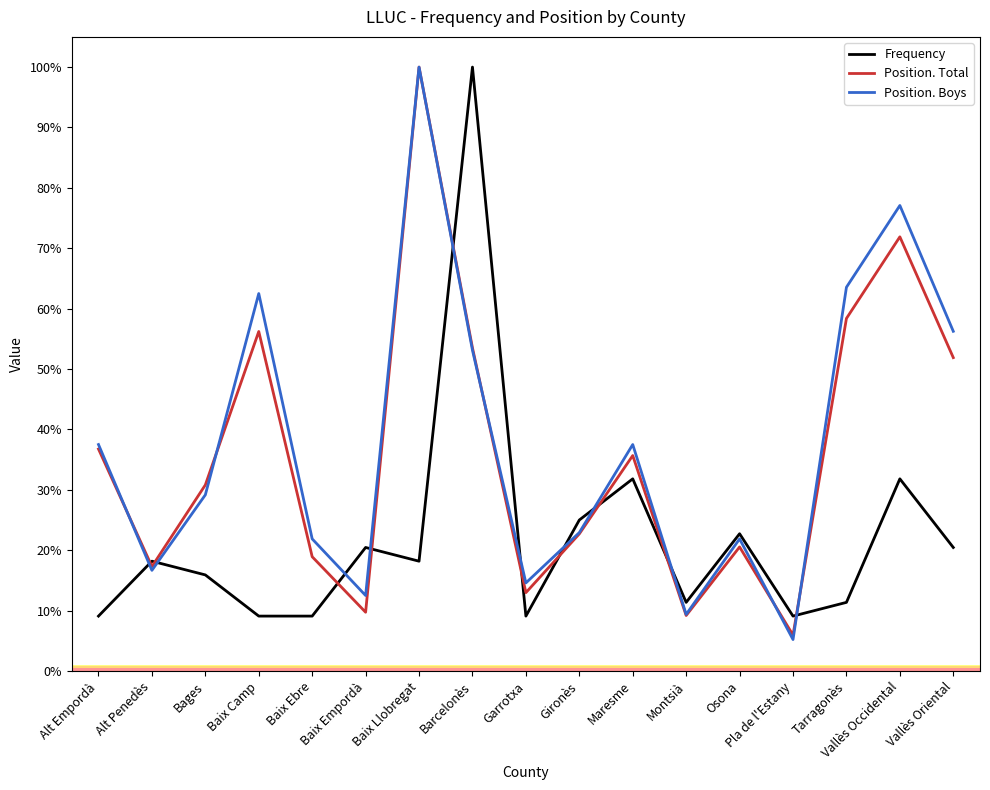

Which category has the lowest value in the Position. Boys series?

Pla de l'Estany